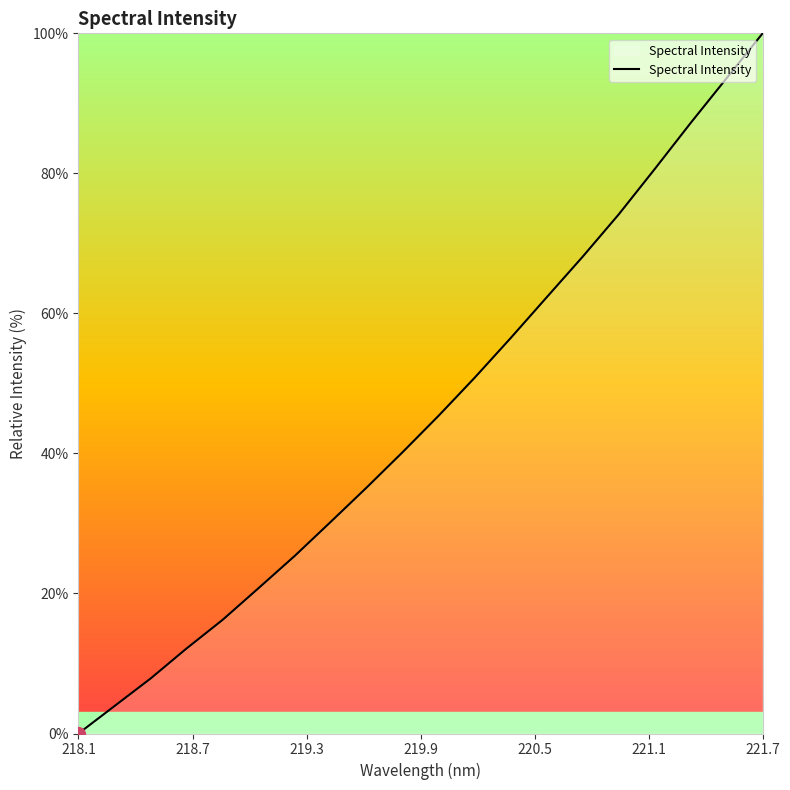

Reading right to left, list all the values displayed in this chart.

100.0	93.6	87.2	80.6	74.1	68.1	62.3	56.5	50.8	45.4	40.2	35.1	30.2	25.4	20.8	16.2	12.1	7.8	3.9	0.0